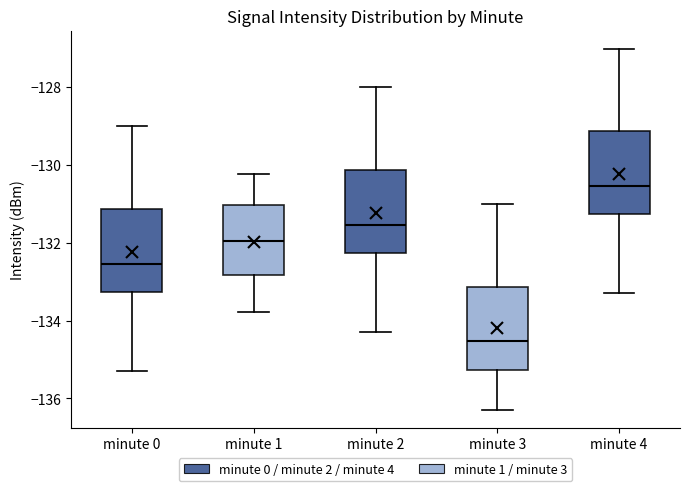

Reading left to right, read every box against the y-axis: the position of its median line, the range the box covers, and the ends of its whiskers. The values are not printed on the chart, so give them approximately, as read against the axis.

minute 0: median -132.6, box -133.2 to -131.2, whiskers -135.2 to -129.0
minute 1: median -132.0, box -132.8 to -131.0, whiskers -133.8 to -130.2
minute 2: median -131.6, box -132.2 to -130.2, whiskers -134.2 to -128.0
minute 3: median -134.6, box -135.2 to -133.2, whiskers -136.2 to -131.0
minute 4: median -130.6, box -131.2 to -129.2, whiskers -133.2 to -127.0